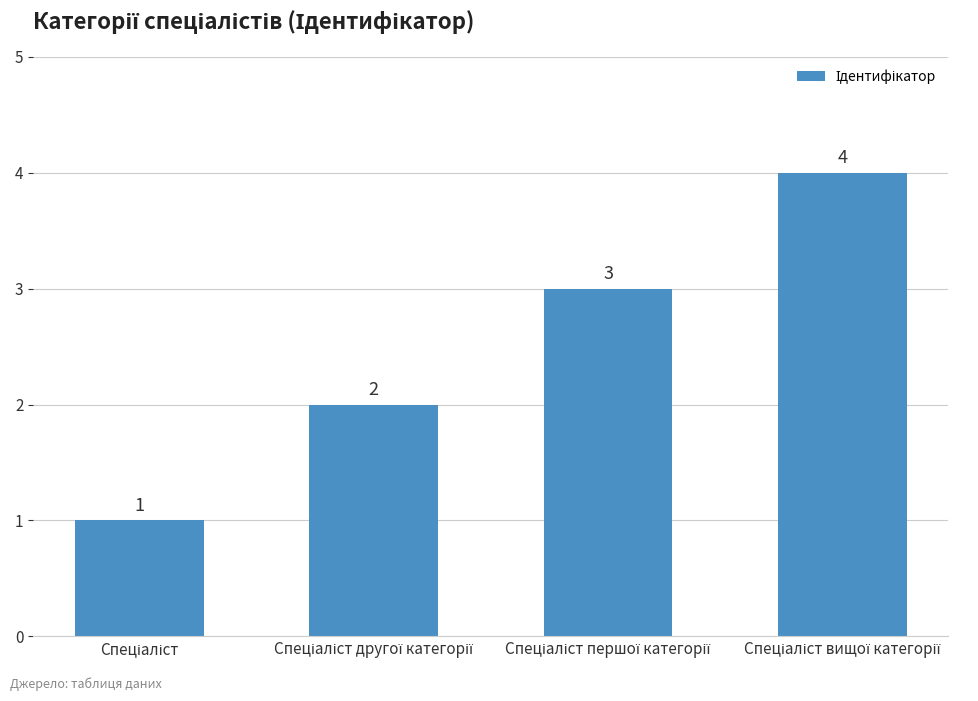

What is the difference between the maximum and minimum values?

3